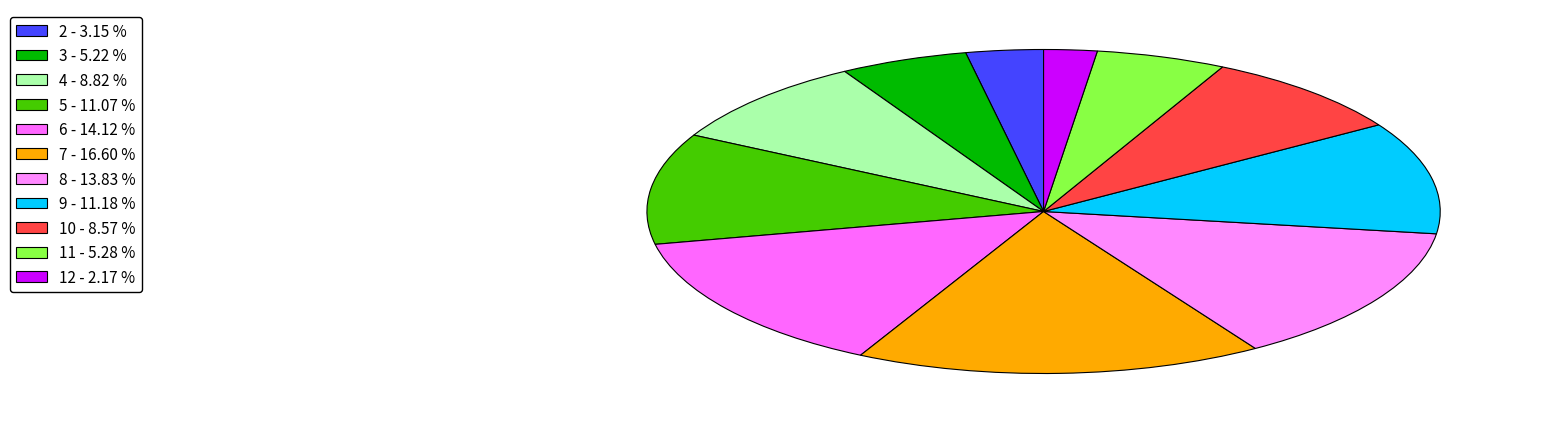

Between 3 and 9, which is larger?

9